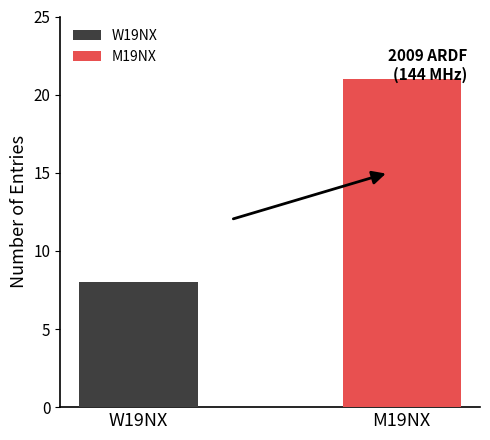

Rank the series by their average value, from highest to lowest.

M19NX, W19NX